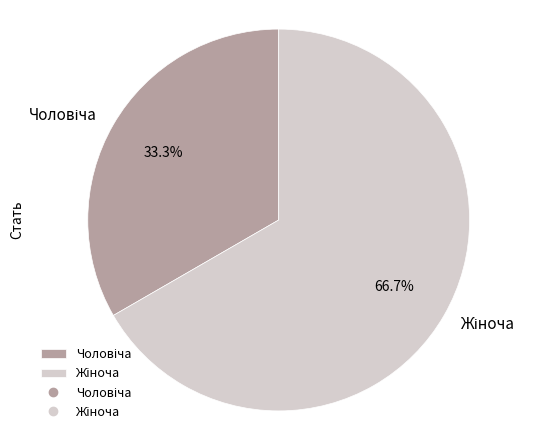

Count the number of slices in the pie.

2